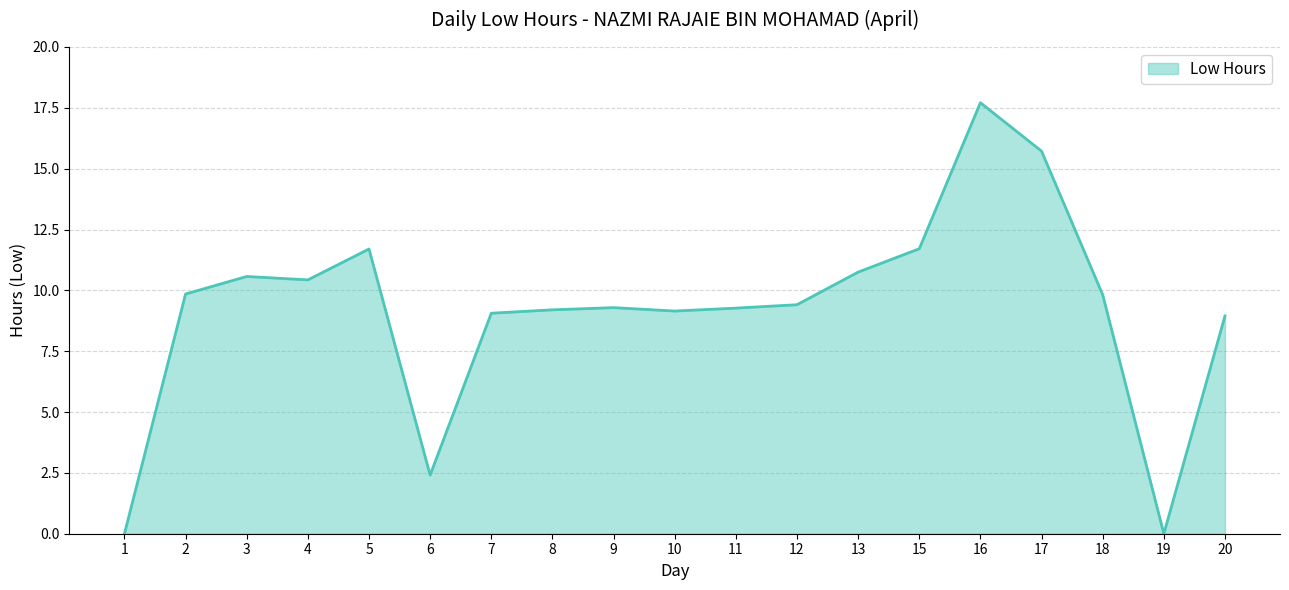

What is the greatest value displayed?

17.7